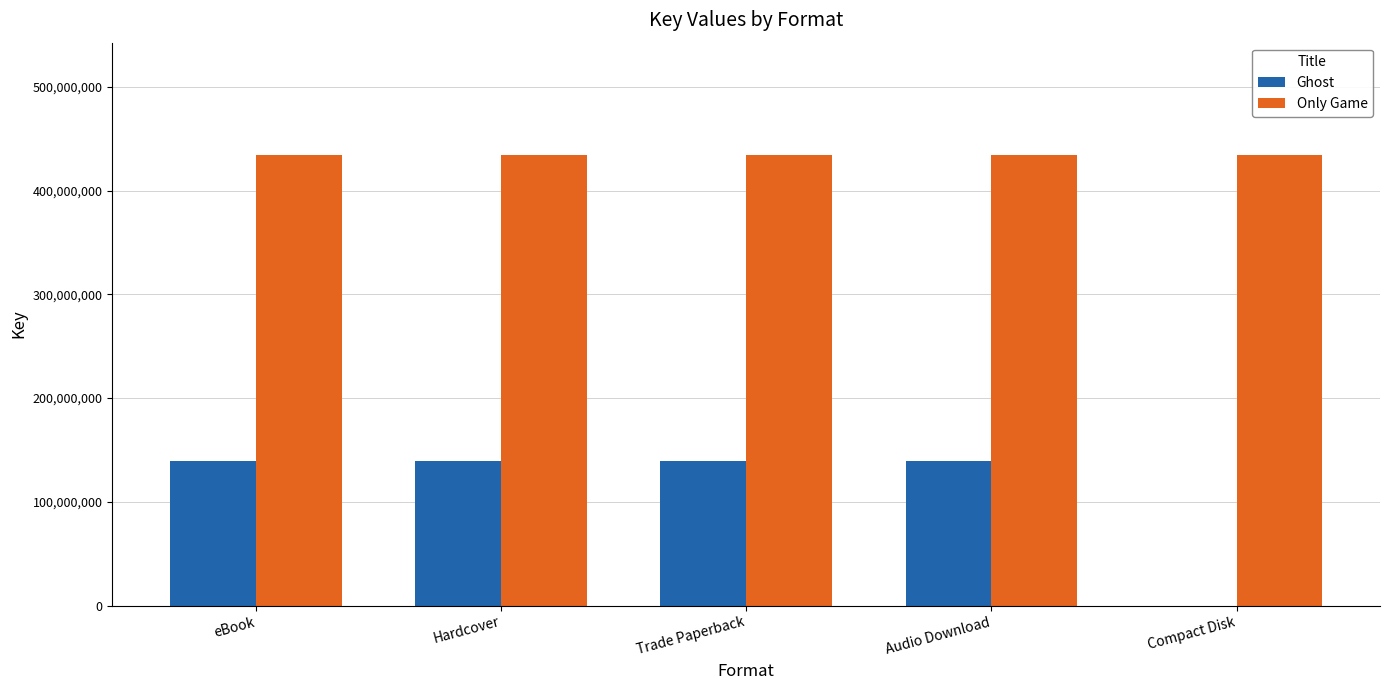

The value of Ghost at Audio Download is 139631199. True or false?

True